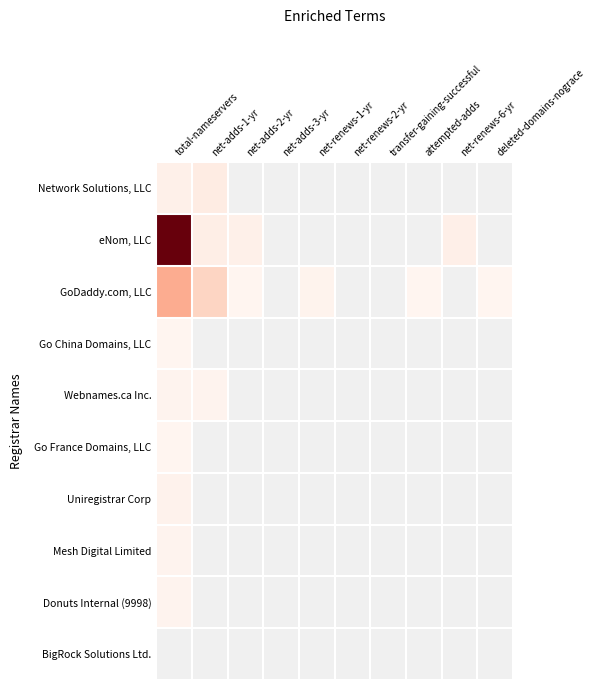

Between net-adds-1-yr and deleted-domains-nograce, which series saw the biggest shift?

GoDaddy.com, LLC